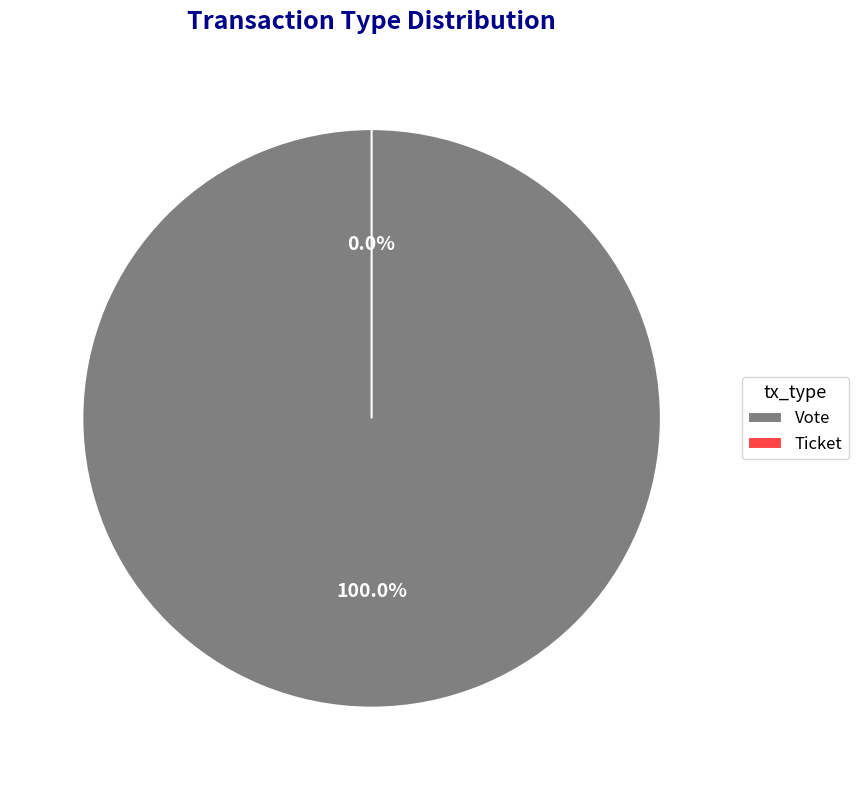

To the nearest percent, what is the difference between the Ticket and Vote slice percentages?

100%